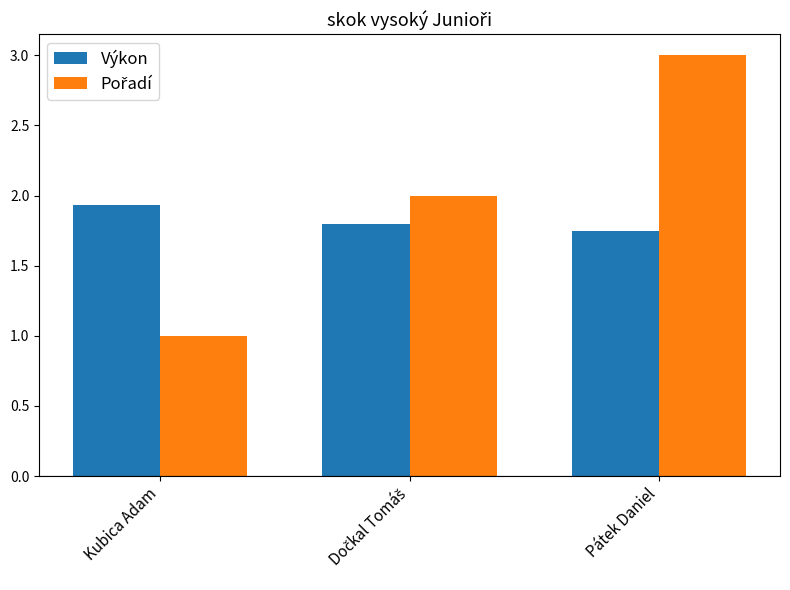

At which category is the sum across all series the highest?

Pátek Daniel